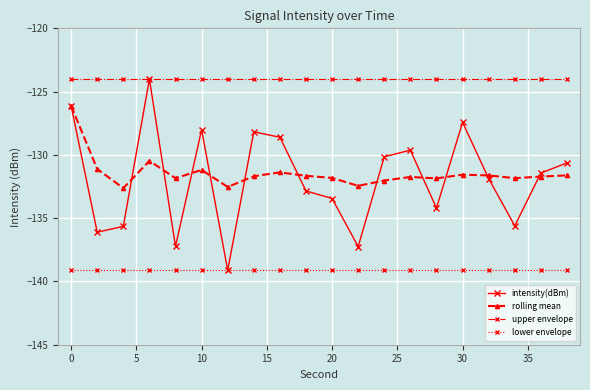

True or false: lower envelope and upper envelope intersect in this chart.

False